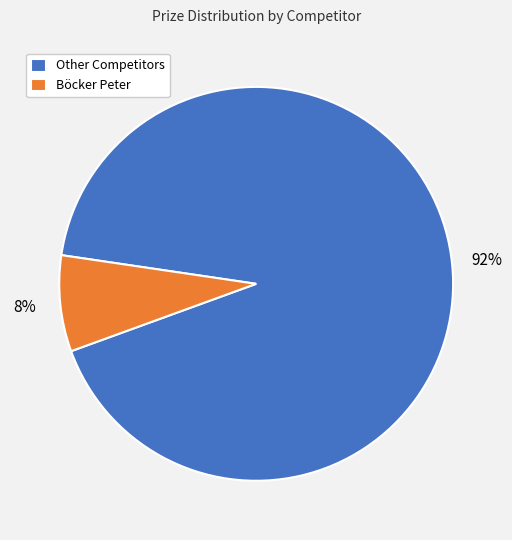

Which category has the biggest portion of the pie?

Other Competitors